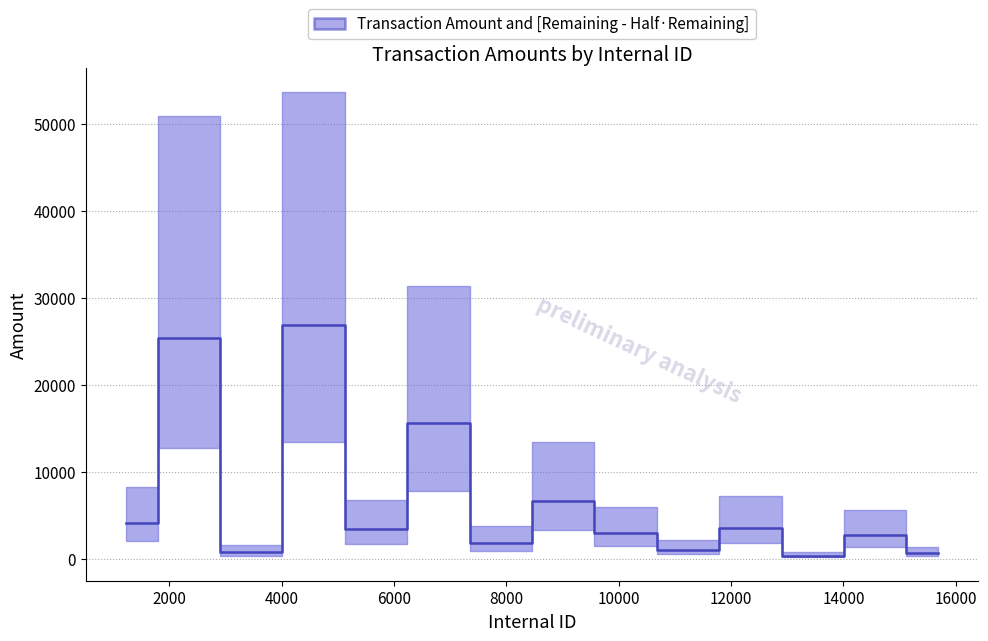

Reading left to right, list all the values displayed in this chart.

4143.0	25450.8	822.3	26839.4	3418.8	15694.3	1911.5	6734.1	2997.7	1100.6	3610.7	410.2	2828.4	678.9